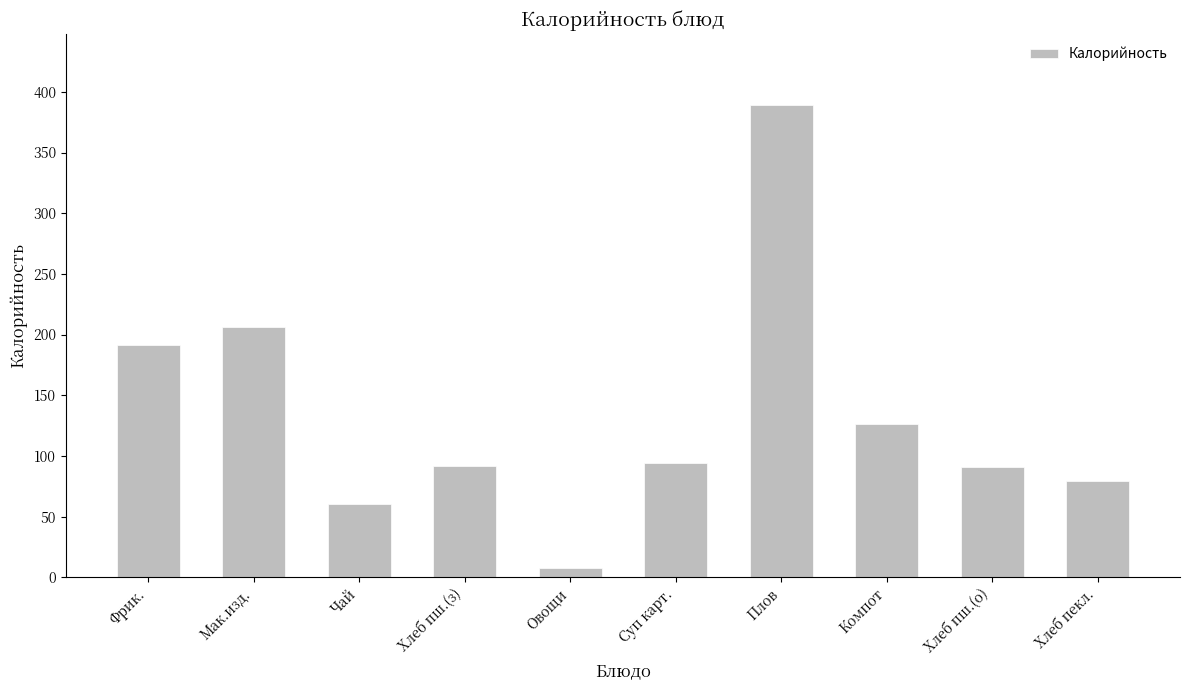

What is the difference between the values at Хлеб пш.(о) and Компот?

35.4